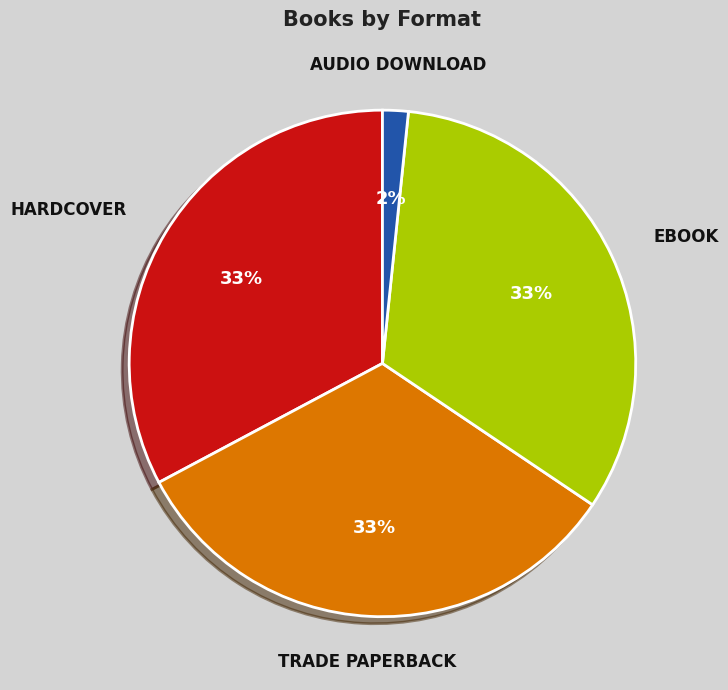

Does any single category account for the majority?

No